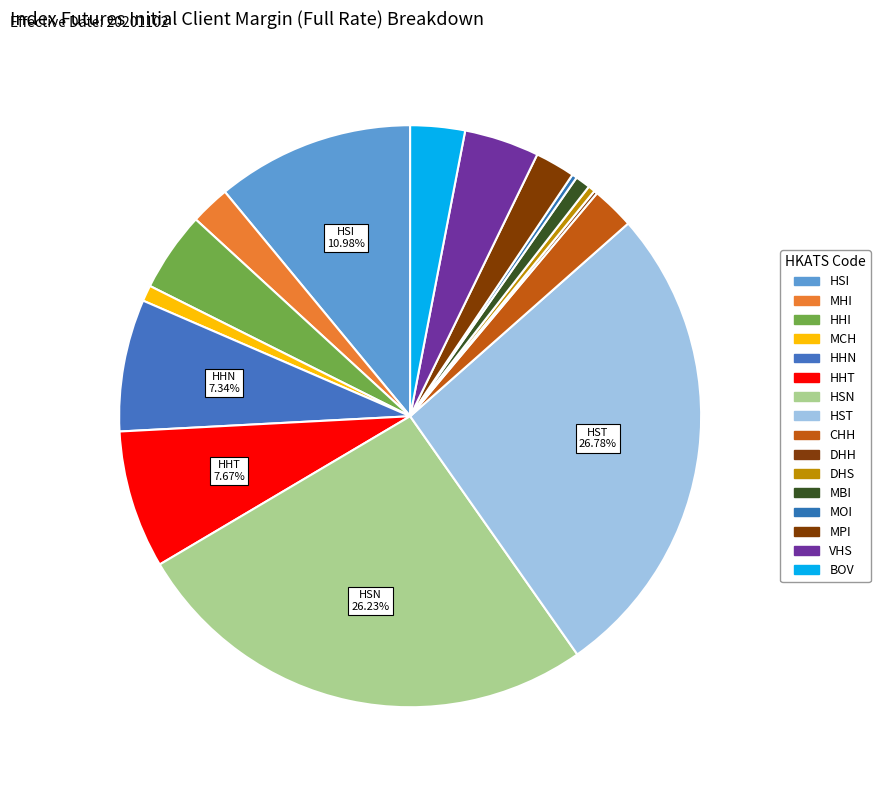

The HHN slice represents 7% of the pie. True or false?

True